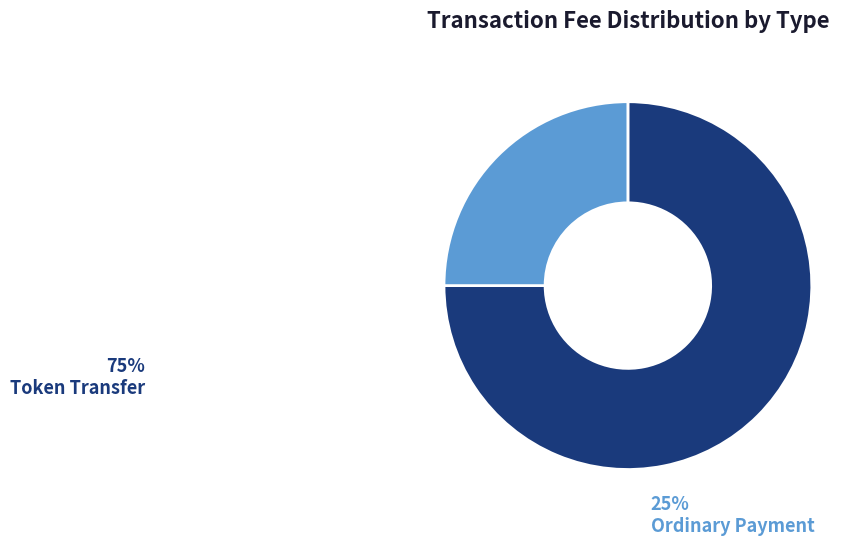

The Ordinary Payment slice represents 25% of the pie. True or false?

True